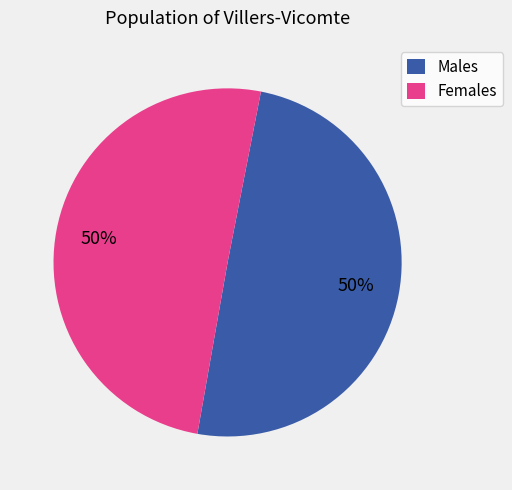

To the nearest percent, what percentage of the pie is Males?

50%